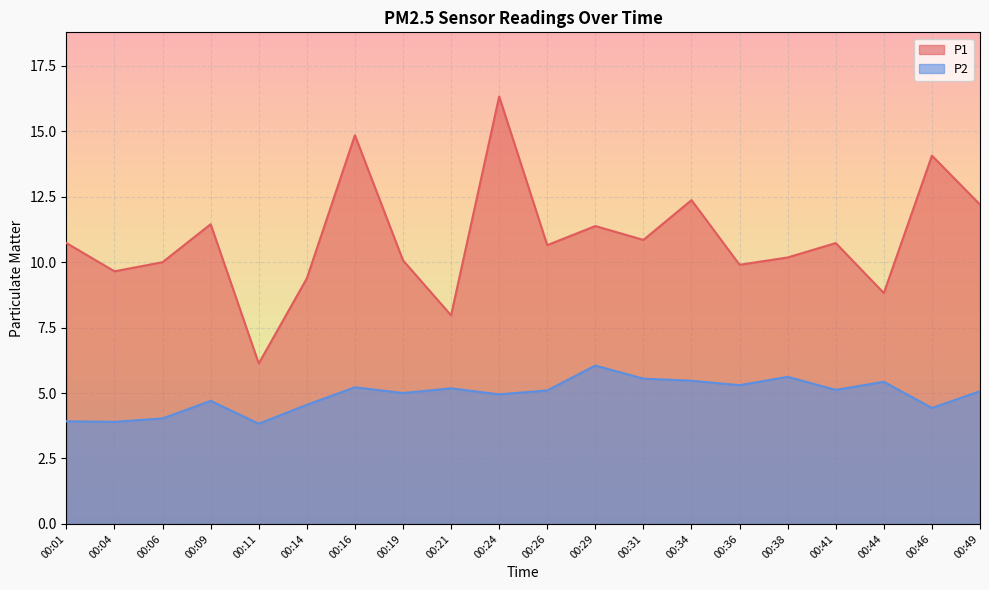

Does the chart display data point markers on the line(s)?

No